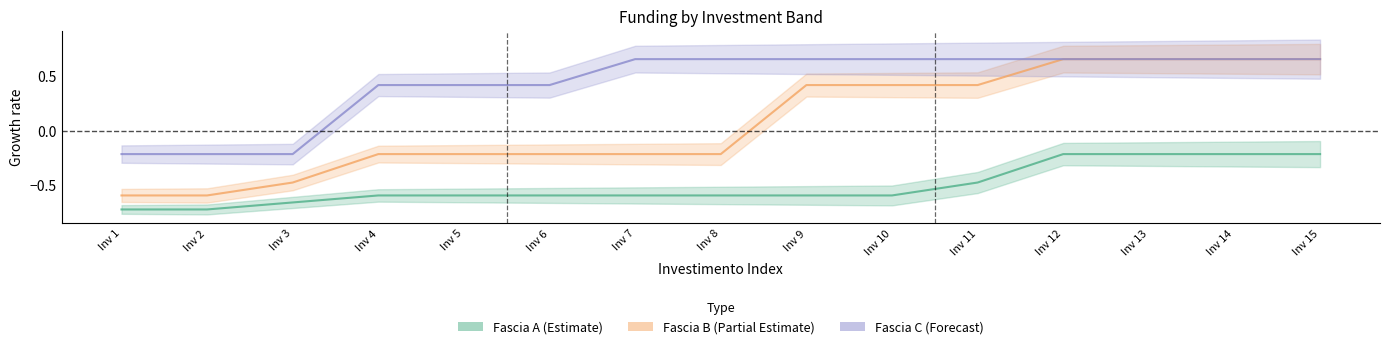

What is the maximum value shown in the chart?

0.7